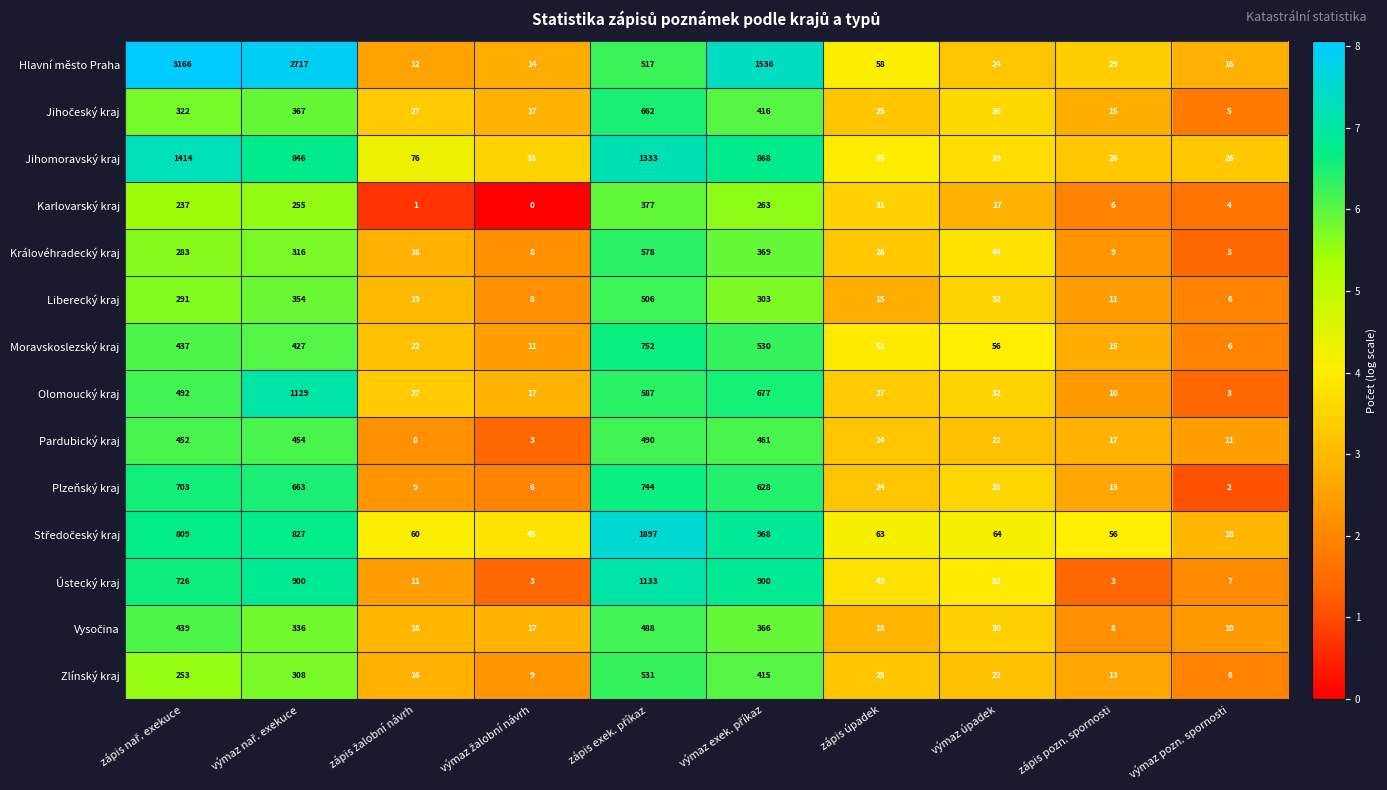

What is the greatest value displayed?

3166